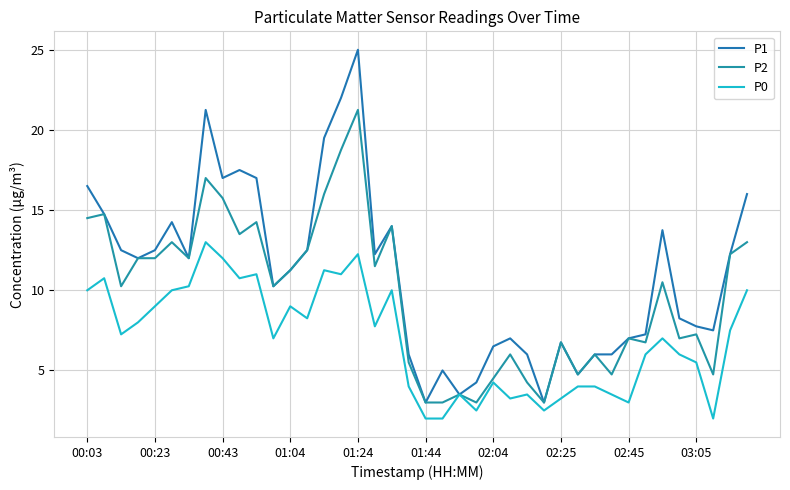

At how many categories does at least one series exceed 11?

21